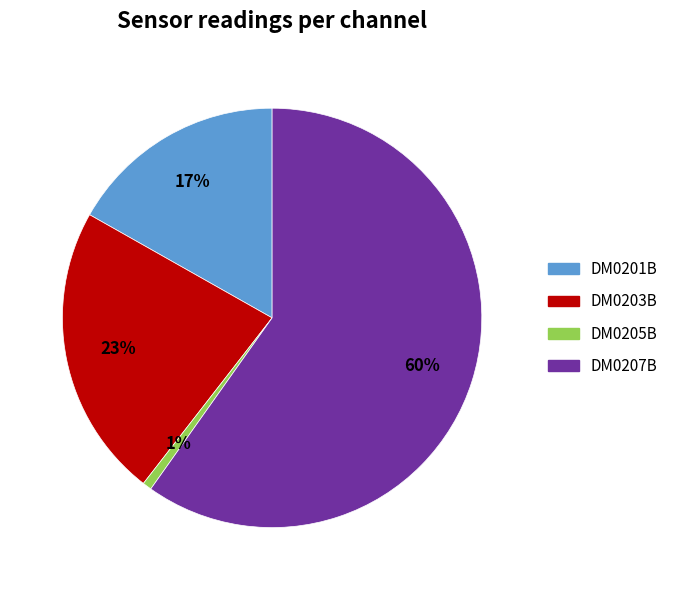

To the nearest percent, what is the average slice percentage?

25%